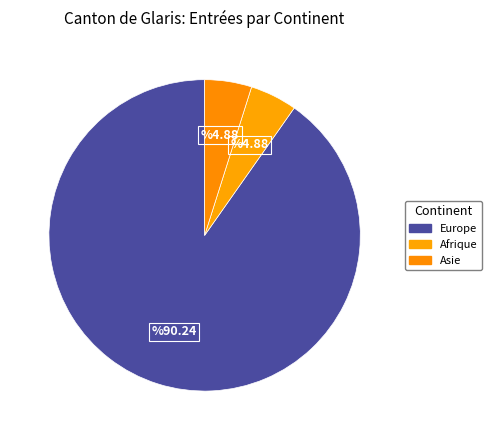

What is the majority slice?

Europe